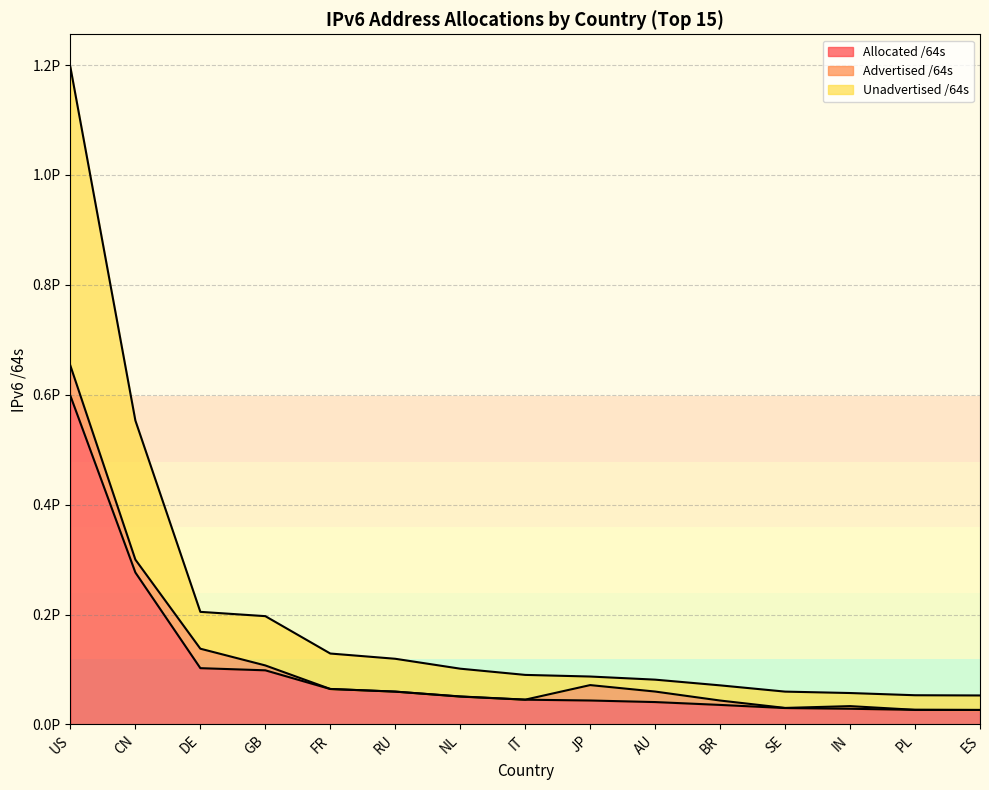

Rank the categories by Allocated /64s value from highest to lowest.

US, CN, DE, GB, FR, RU, NL, IT, JP, AU, BR, SE, IN, PL, ES